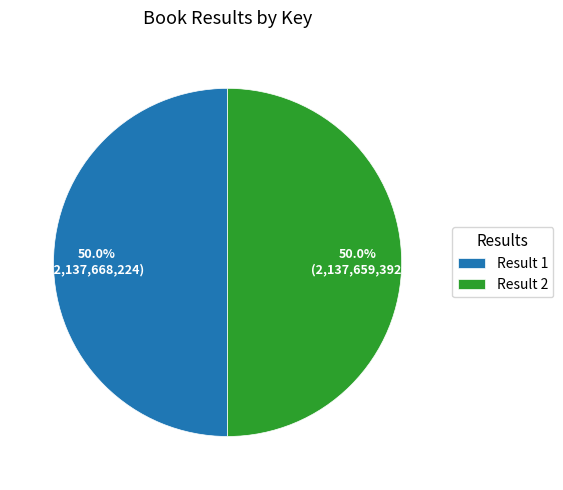

What percentage do Result 2 and Result 1 together represent?

100.0%